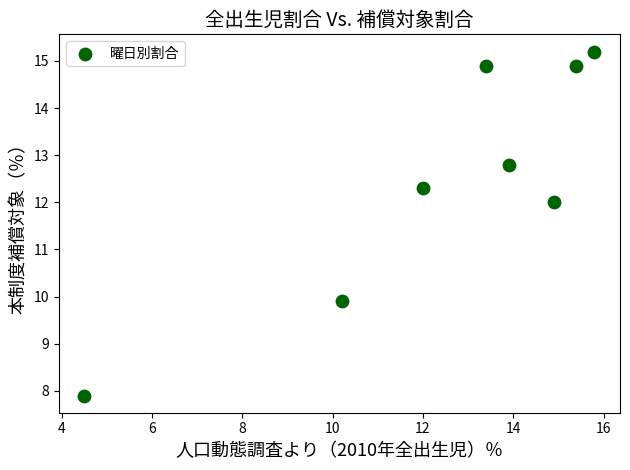

What is the range of X values (max minus min)?

11.3